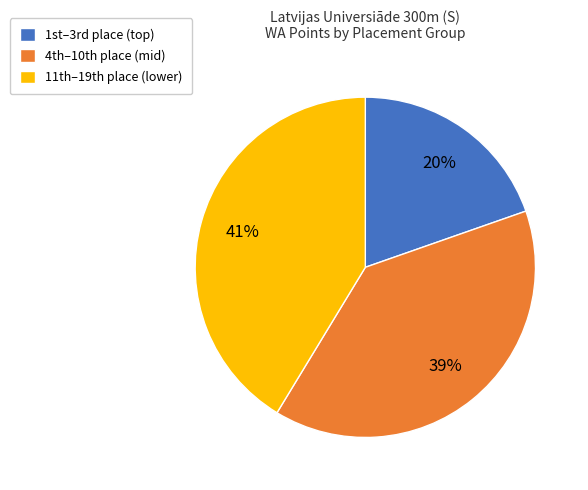

How many slices are in this pie chart?

3